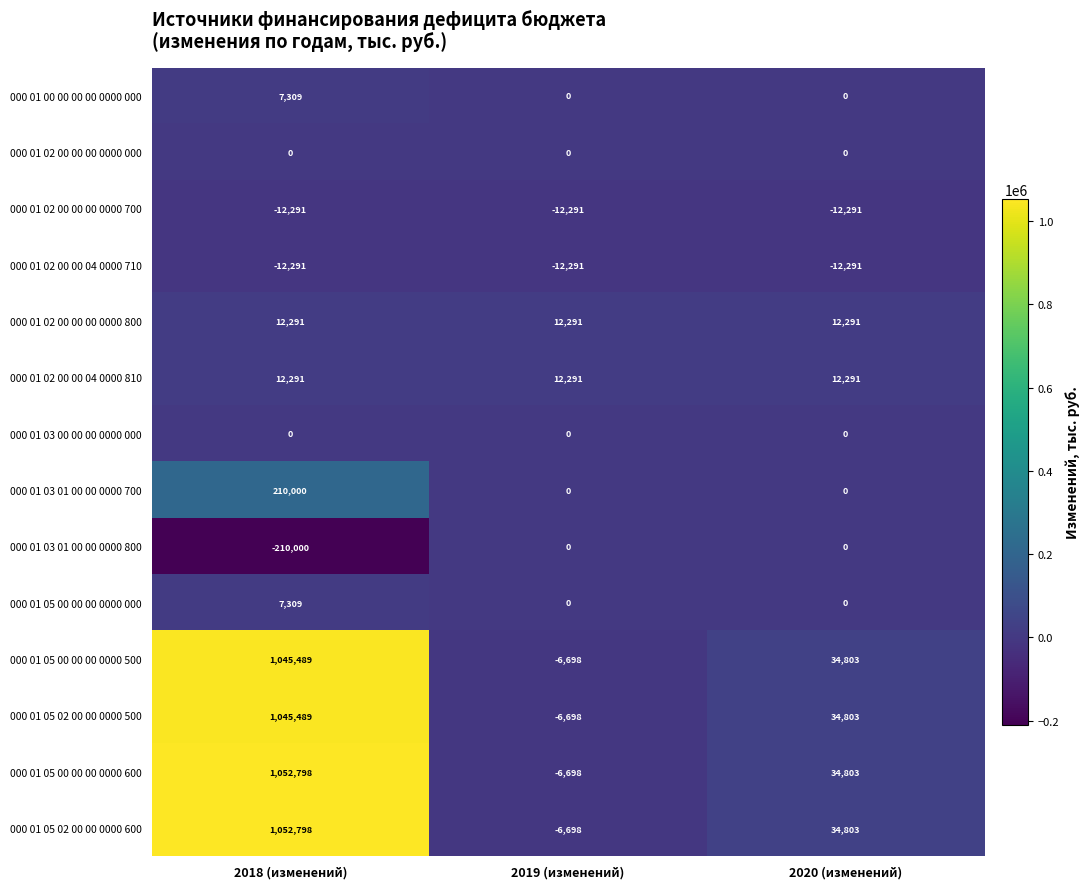

Read the 000 01 05 02 00 00 0000 600 value at 2020 (изменений), to the nearest 50.

34800